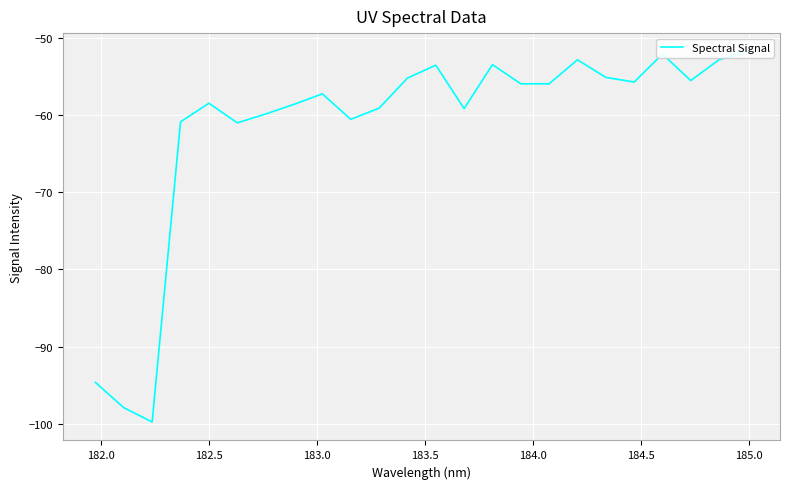

True or false: the data has more than 1 interior local peaks.

True